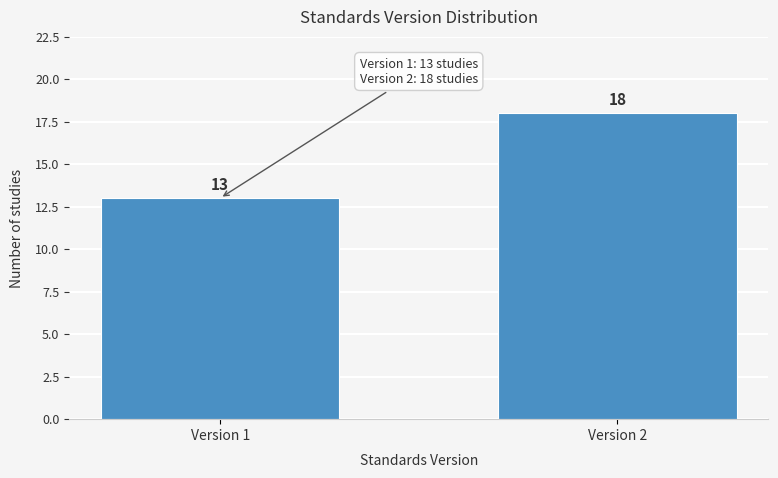

Reading right to left, extract all data points from this chart.

18	13